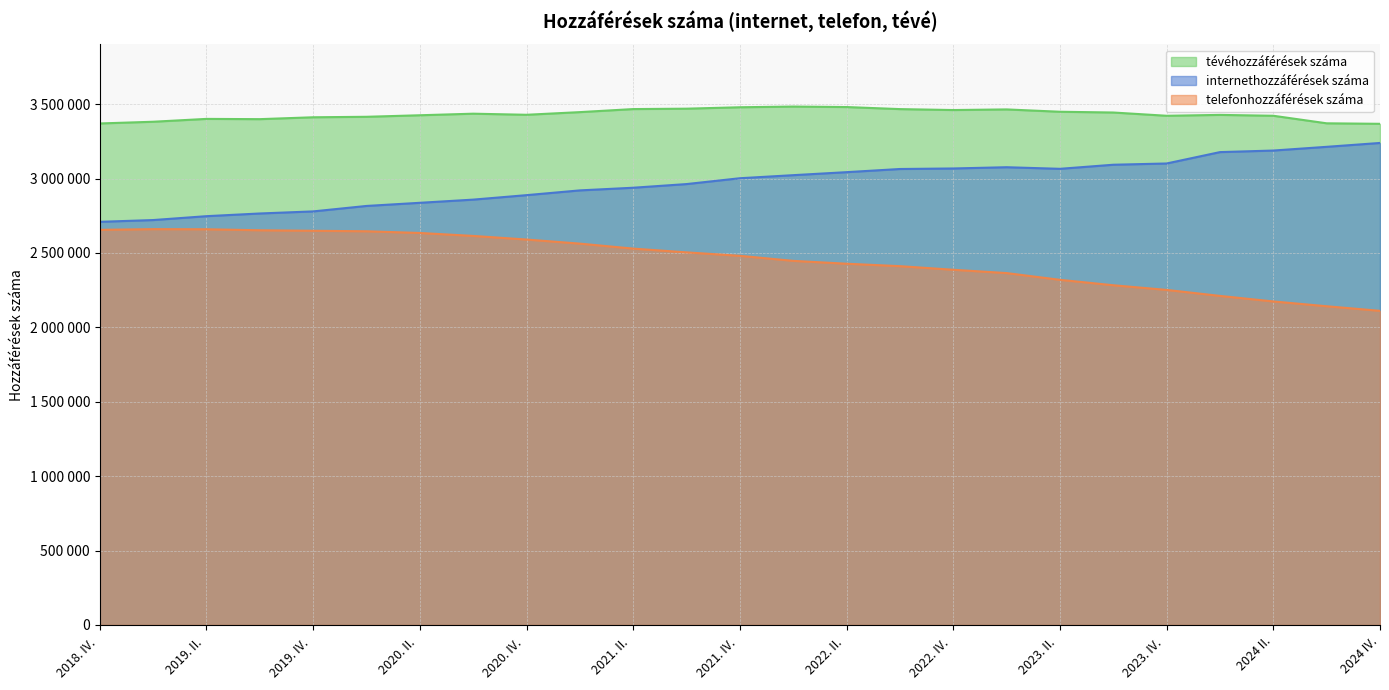

Which series changed the most between 2019. II.  and 2022. III. ?

internethozzáférések száma